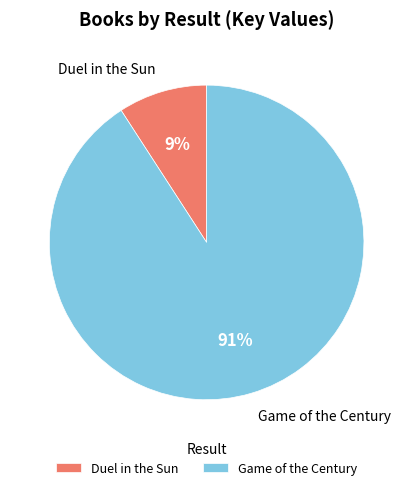

Which slice is the largest?

Game of the Century